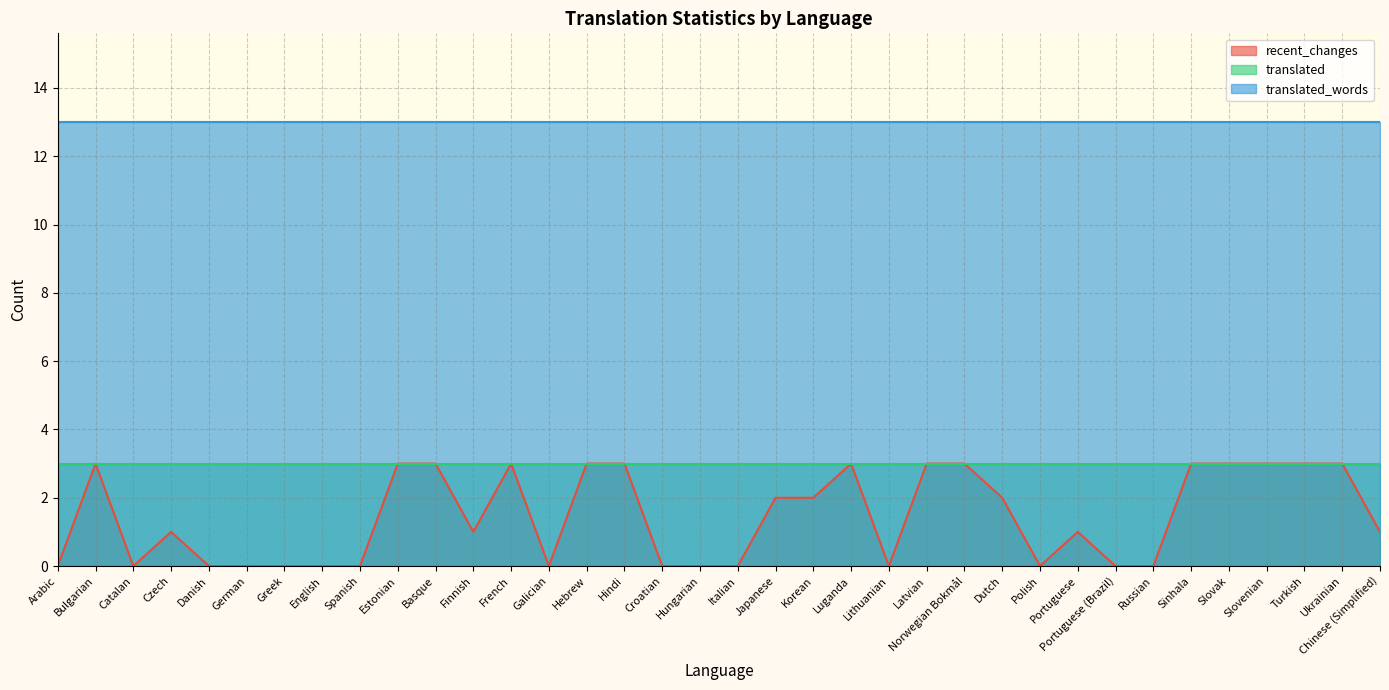

The recent_changes series shows 1 at Portuguese. True or false?

True